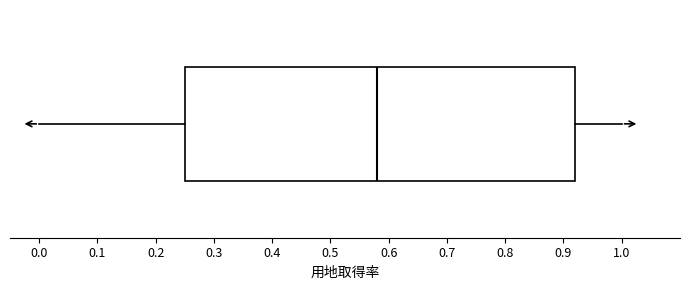

Transcribe this box plot: give where the median line is, the range the box spans, and where the two whiskers end, as read against the x-axis. The values are not printed on the chart, so give them approximately, as read against the axis.

median 0.58, box 0.25 to 0.92, whiskers 0.00 to 1.00